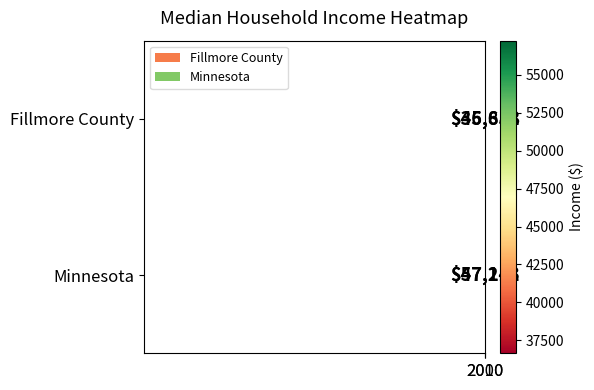

What is the average value of the Minnesota series?

52177